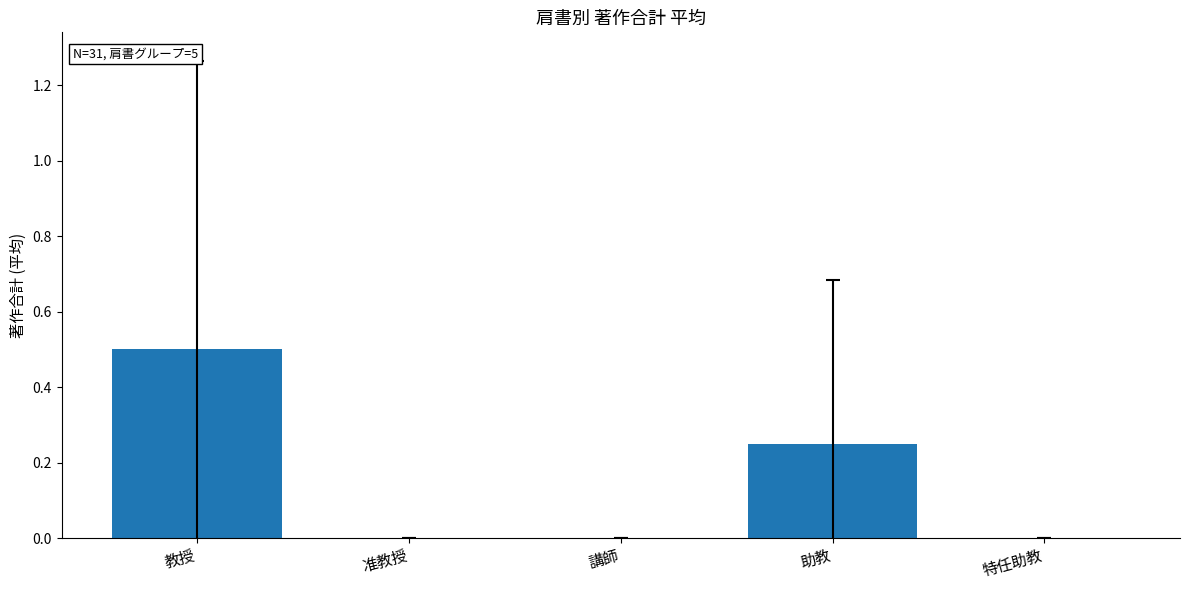

True or false: the data shows 0.5 at 教授.

True